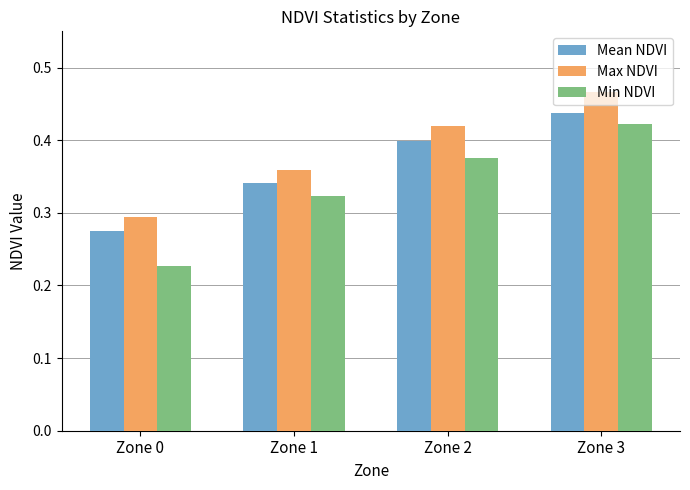

Is the value of Min NDVI at Zone 0 greater than the value of Max NDVI at Zone 3?

No